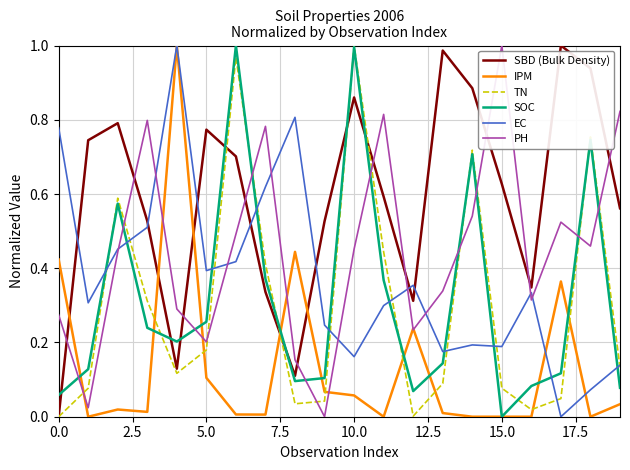

Does the chart display data point markers on the line(s)?

No